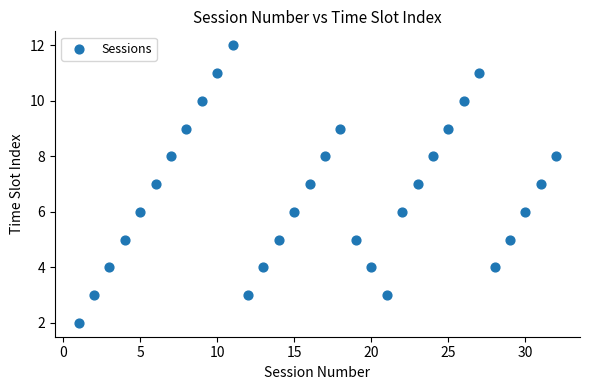

What is the range of X values (max minus min)?

31